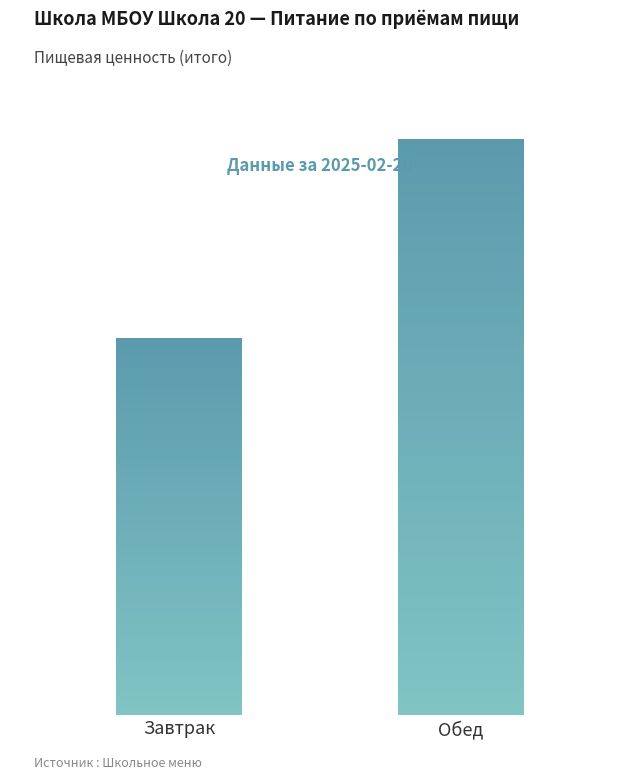

What is the difference between the Калорийность values at Завтрак and Обед?

283